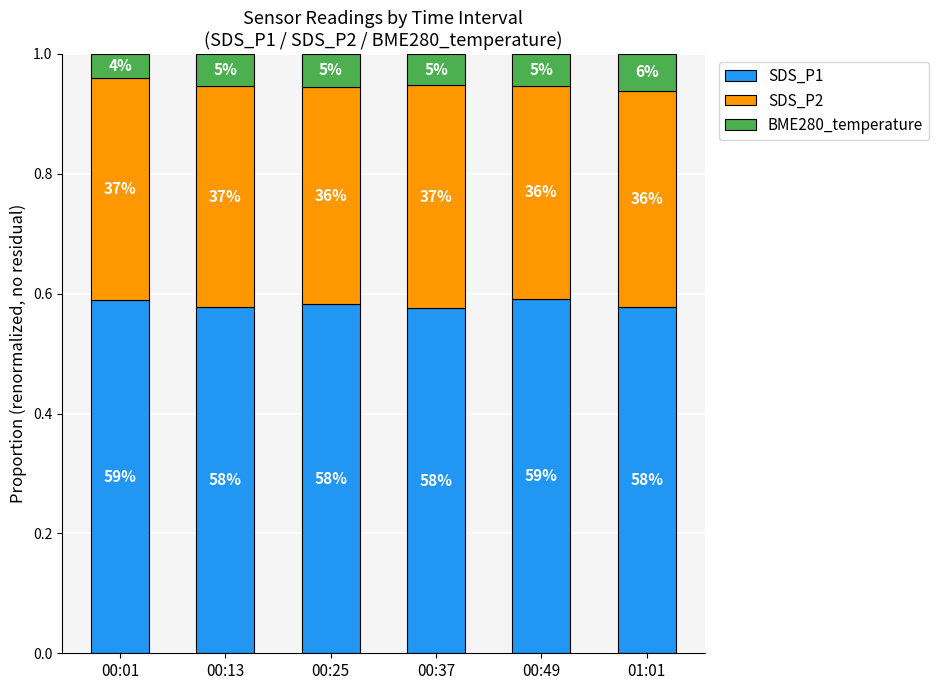

Which series has the widest spread of values?

BME280_temperature